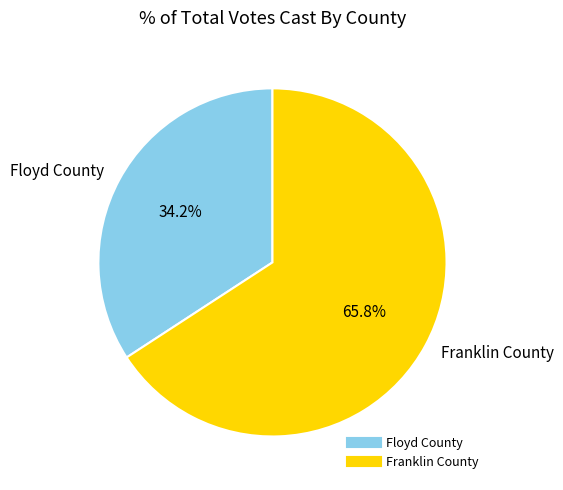

Which has a higher value, Franklin County or Floyd County?

Franklin County